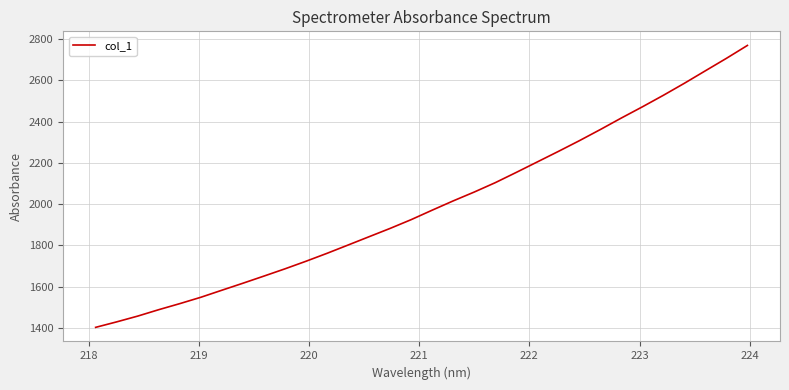

What is the maximum value shown in the chart?

2769.6